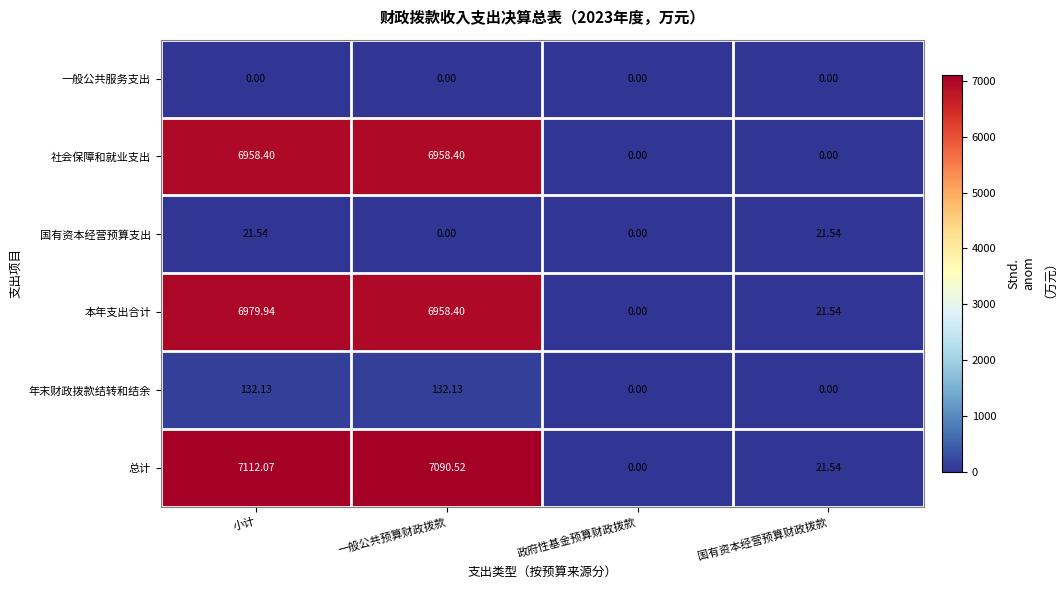

At 小计, list the series in order from largest to smallest.

总计, 本年支出合计, 社会保障和就业支出, 年末财政拨款结转和结余, 国有资本经营预算支出, 一般公共服务支出